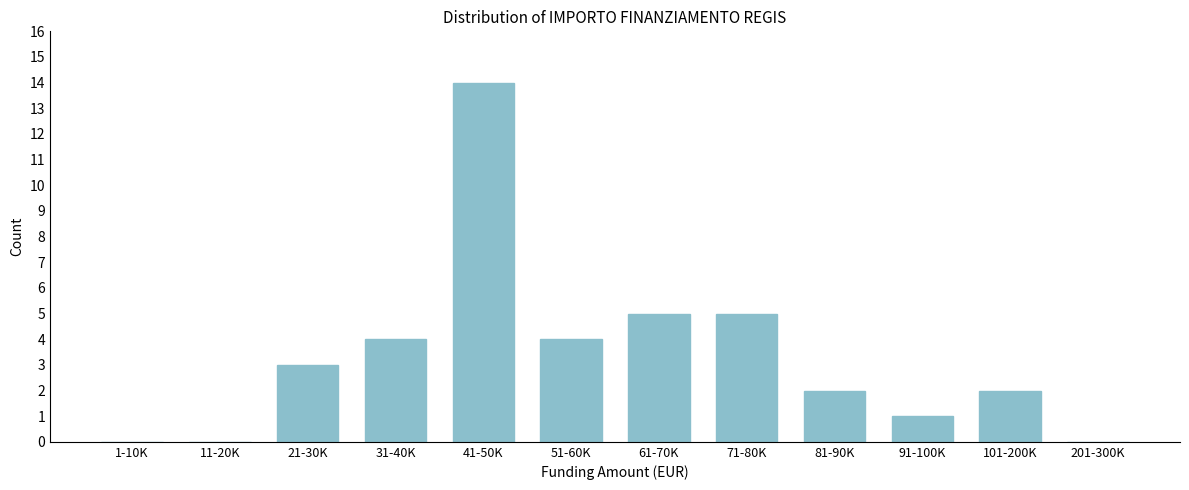

Reading right to left, list all the values displayed in this chart.

201-300K=0	101-200K=2	91-100K=1	81-90K=2	71-80K=5	61-70K=5	51-60K=4	41-50K=14	31-40K=4	21-30K=3	11-20K=0	1-10K=0